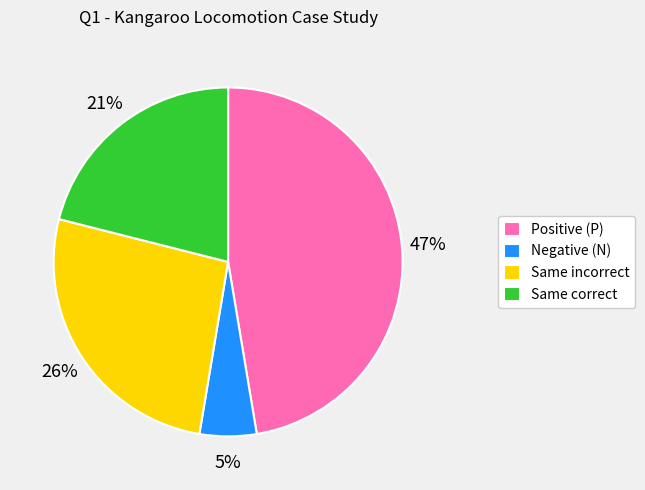

To the nearest percent, what is the difference between the largest and smallest slice percentages?

42%